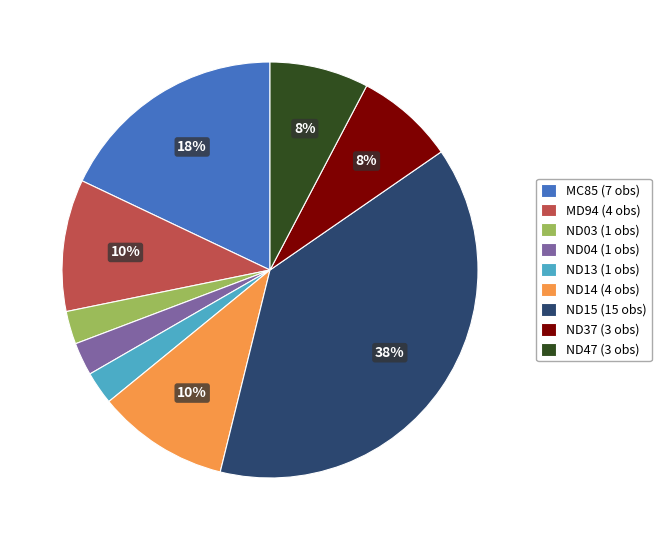

Approximately how many times larger is the value at ND47 (3 obs) compared to ND14 (4 obs)?

0.8